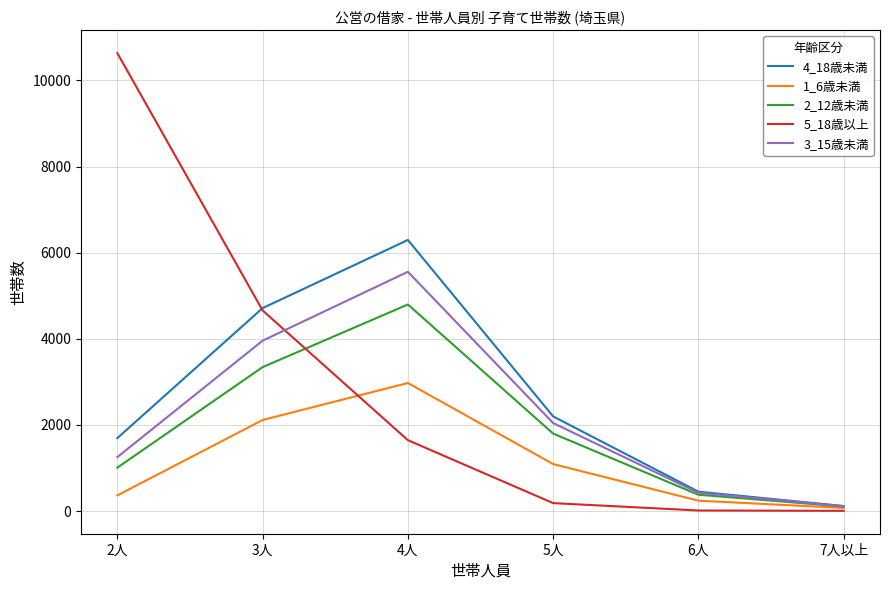

Which category has the highest value across all series?

2人